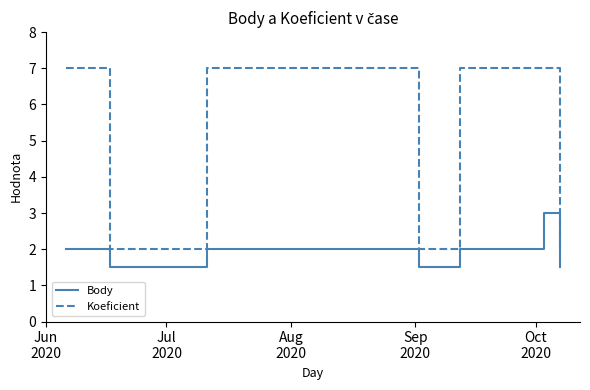

Rank the series by their average value, from lowest to highest.

Body, Koeficient